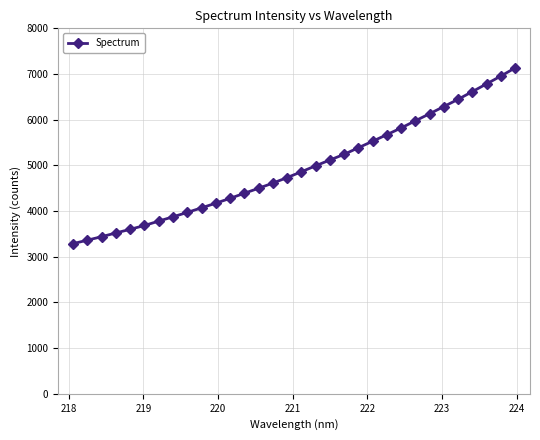

What is the value of the 11th point from the left?

4172.4